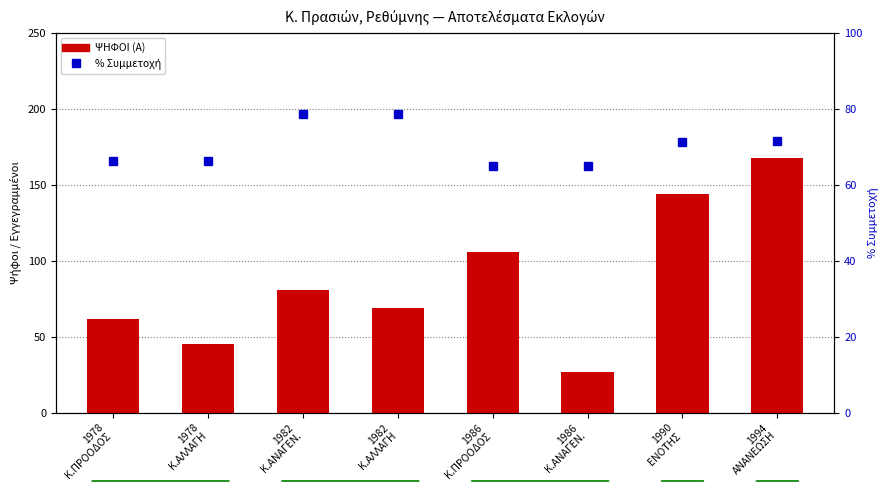

What is the value of the ΨΗΦΟΙ (Α) bar at the 3rd from the left?

81.0